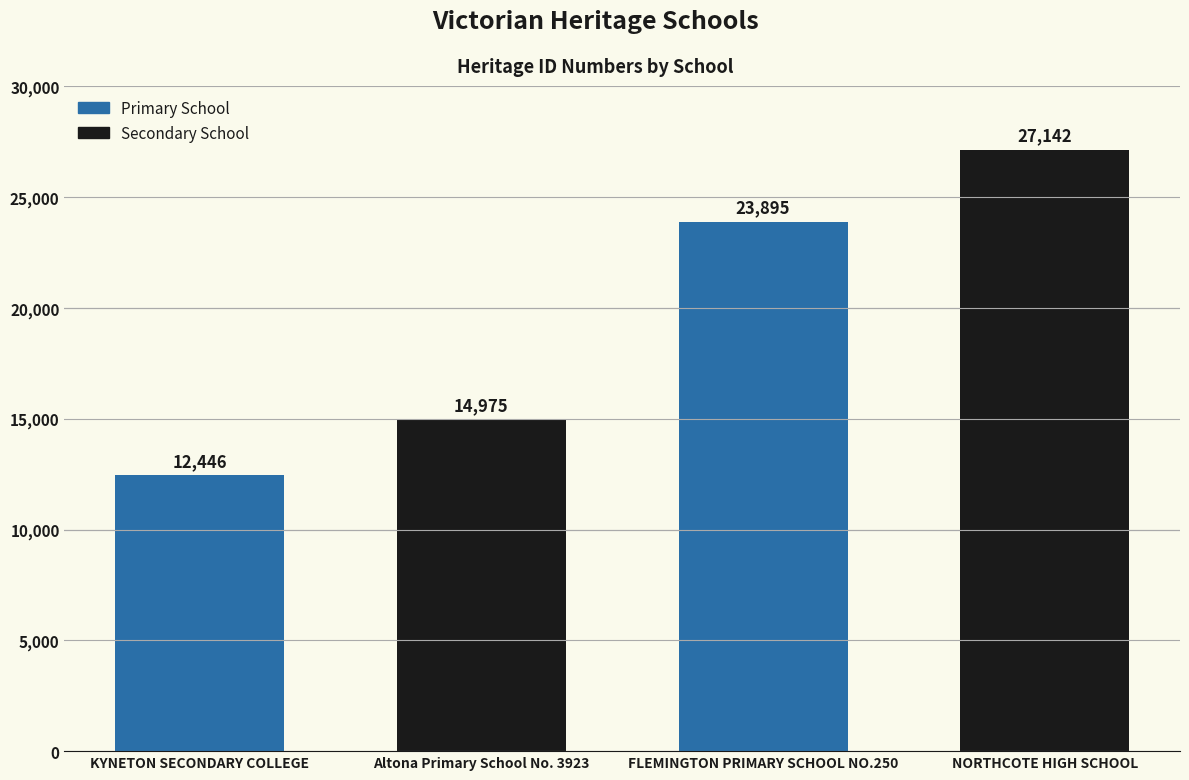

The chart shows a value of 6711 at NORTHCOTE HIGH SCHOOL. True or false?

False